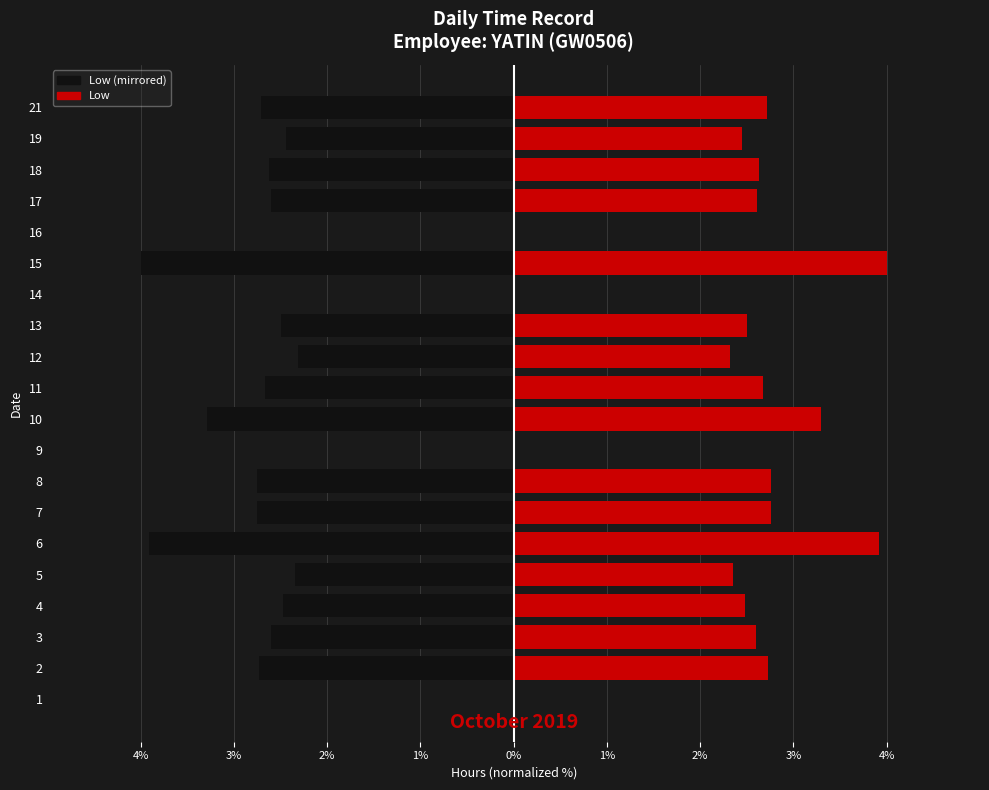

How many data points in Low (Right) are above 2?

16